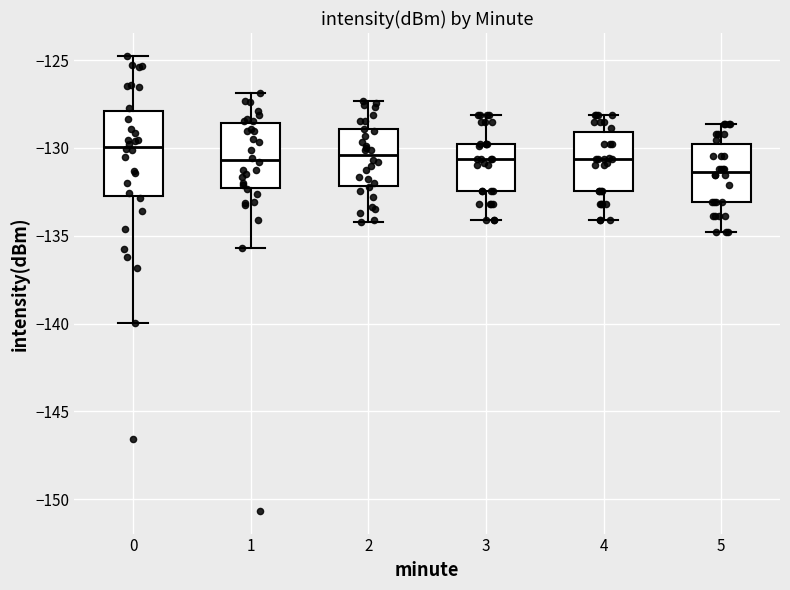

Reading left to right, transcribe this box plot: for each box, give where its median line is, the range the box spans, and where its two whiskers end, as read against the y-axis. The values are not printed on the chart, so give them approximately, as read against the axis.

0: median -130.0, box -133.0 to -128.0, whiskers -140.0 to -124.5
1: median -130.5, box -132.5 to -128.5, whiskers -135.5 to -127.0
2: median -130.5, box -132.0 to -129.0, whiskers -134.0 to -127.5
3: median -130.5, box -132.5 to -130.0, whiskers -134.0 to -128.0
4: median -130.5, box -132.5 to -129.0, whiskers -134.0 to -128.0
5: median -131.5, box -133.0 to -130.0, whiskers -135.0 to -128.5